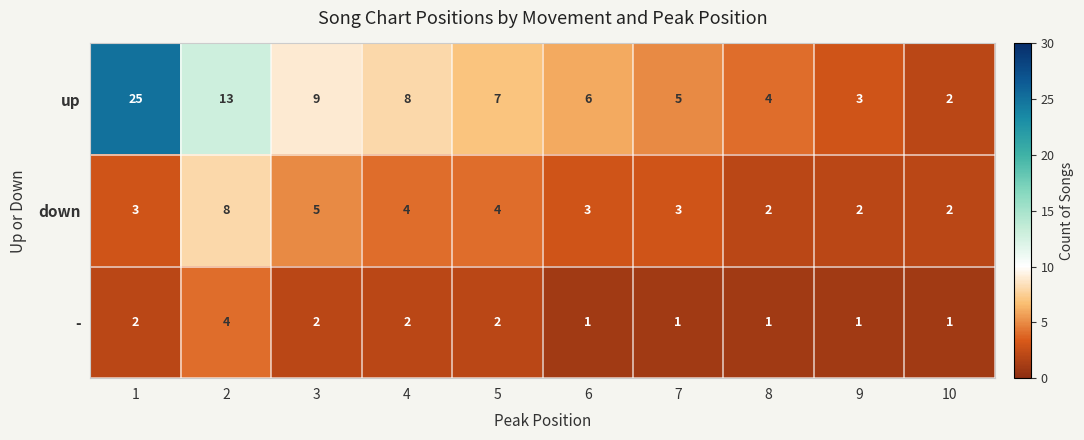

Which series has the widest spread of values?

up